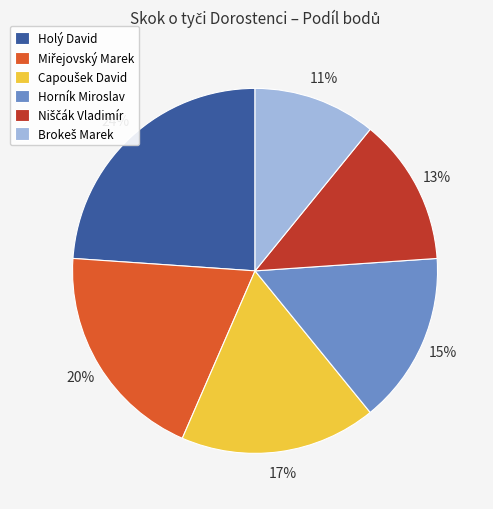

Which category has the biggest portion of the pie?

Holý David